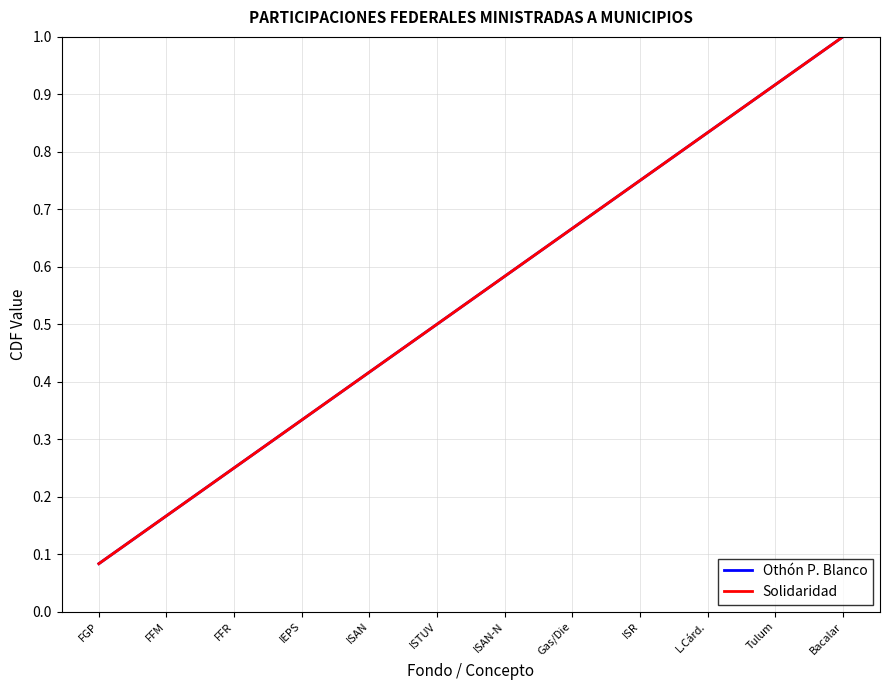

Which series has the largest range (max minus min)?

Othón P. Blanco